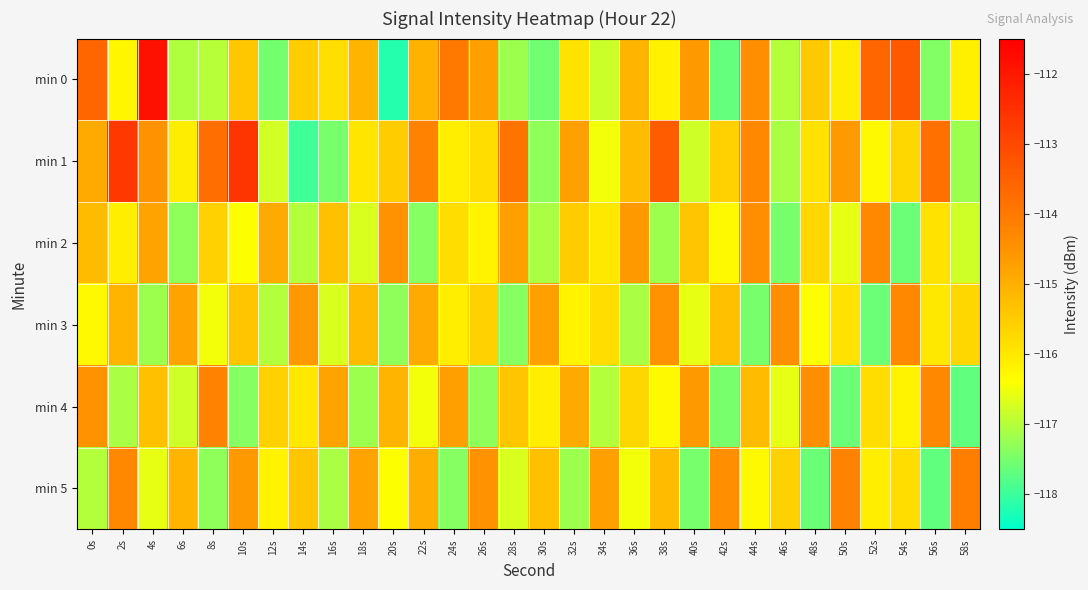

Reading left to right, extract all data points from this chart.

min 0: 0s=-113.6	2s=-116.2	4s=-111.9	6s=-117.0	8s=-117.0	10s=-115.4	12s=-117.5	14s=-115.5	16s=-115.8	18s=-115.1	20s=-118.2	22s=-115.0	24s=-114.0	26s=-114.7	28s=-117.2	30s=-117.6	32s=-115.9	34s=-116.8	36s=-115.1	38s=-116.2	40s=-114.6	42s=-117.7	44s=-114.4	46s=-117.0	48s=-115.4	50s=-116.1	52s=-113.6	54s=-113.3	56s=-117.4	58s=-116.1
min 1: 0s=-114.9	2s=-112.7	4s=-114.5	6s=-116.1	8s=-113.8	10s=-112.6	12s=-116.8	14s=-118.0	16s=-117.5	18s=-115.9	20s=-115.5	22s=-114.2	24s=-116.1	26s=-115.8	28s=-113.9	30s=-117.3	32s=-114.7	34s=-116.5	36s=-115.2	38s=-113.4	40s=-116.8	42s=-115.6	44s=-114.3	46s=-117.1	48s=-115.9	50s=-114.6	52s=-116.3	54s=-115.7	56s=-113.8	58s=-117.2
min 2: 0s=-115.2	2s=-116.1	4s=-114.8	6s=-117.3	8s=-115.6	10s=-116.4	12s=-114.9	14s=-117.0	16s=-115.3	18s=-116.7	20s=-114.5	22s=-117.4	24s=-115.8	26s=-116.2	28s=-114.7	30s=-117.1	32s=-115.5	34s=-116.0	36s=-114.6	38s=-117.2	40s=-115.4	42s=-116.3	44s=-114.4	46s=-117.5	48s=-115.7	50s=-116.6	52s=-114.3	54s=-117.6	56s=-115.9	58s=-116.8
min 3: 0s=-116.3	2s=-115.1	4s=-117.2	6s=-114.8	8s=-116.5	10s=-115.4	12s=-117.0	14s=-114.6	16s=-116.7	18s=-115.2	20s=-117.3	22s=-114.9	24s=-116.1	26s=-115.6	28s=-117.4	30s=-114.7	32s=-116.2	34s=-115.8	36s=-117.1	38s=-114.5	40s=-116.6	42s=-115.3	44s=-117.5	46s=-114.4	48s=-116.4	50s=-115.9	52s=-117.6	54s=-114.3	56s=-116.0	58s=-115.7
min 4: 0s=-114.5	2s=-117.1	4s=-115.3	6s=-116.8	8s=-114.2	10s=-117.4	12s=-115.6	14s=-116.0	16s=-114.8	18s=-117.2	20s=-115.1	22s=-116.5	24s=-114.7	26s=-117.3	28s=-115.4	30s=-116.1	32s=-114.9	34s=-117.0	36s=-115.7	38s=-116.3	40s=-114.6	42s=-117.5	44s=-115.2	46s=-116.6	48s=-114.4	50s=-117.6	52s=-115.8	54s=-116.2	56s=-114.3	58s=-117.7
min 5: 0s=-117.0	2s=-114.3	4s=-116.6	6s=-115.1	8s=-117.3	10s=-114.6	12s=-116.2	14s=-115.4	16s=-117.1	18s=-114.8	20s=-116.4	22s=-115.0	24s=-117.4	26s=-114.5	28s=-116.7	30s=-115.3	32s=-117.2	34s=-114.7	36s=-116.5	38s=-115.2	40s=-117.5	42s=-114.4	44s=-116.3	46s=-115.6	48s=-117.6	50s=-114.2	52s=-116.1	54s=-115.8	56s=-117.7	58s=-114.1